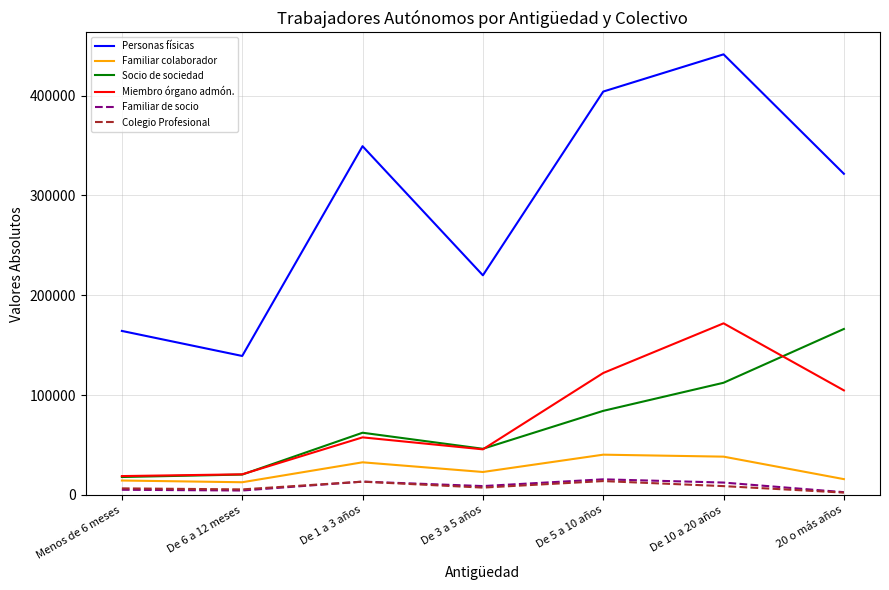

Is it true that Personas físicas equals 139255 at De 6 a 12 meses?

True